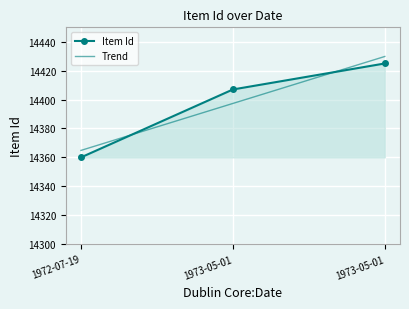

What are all the series names shown in the legend?

Item Id, Trend